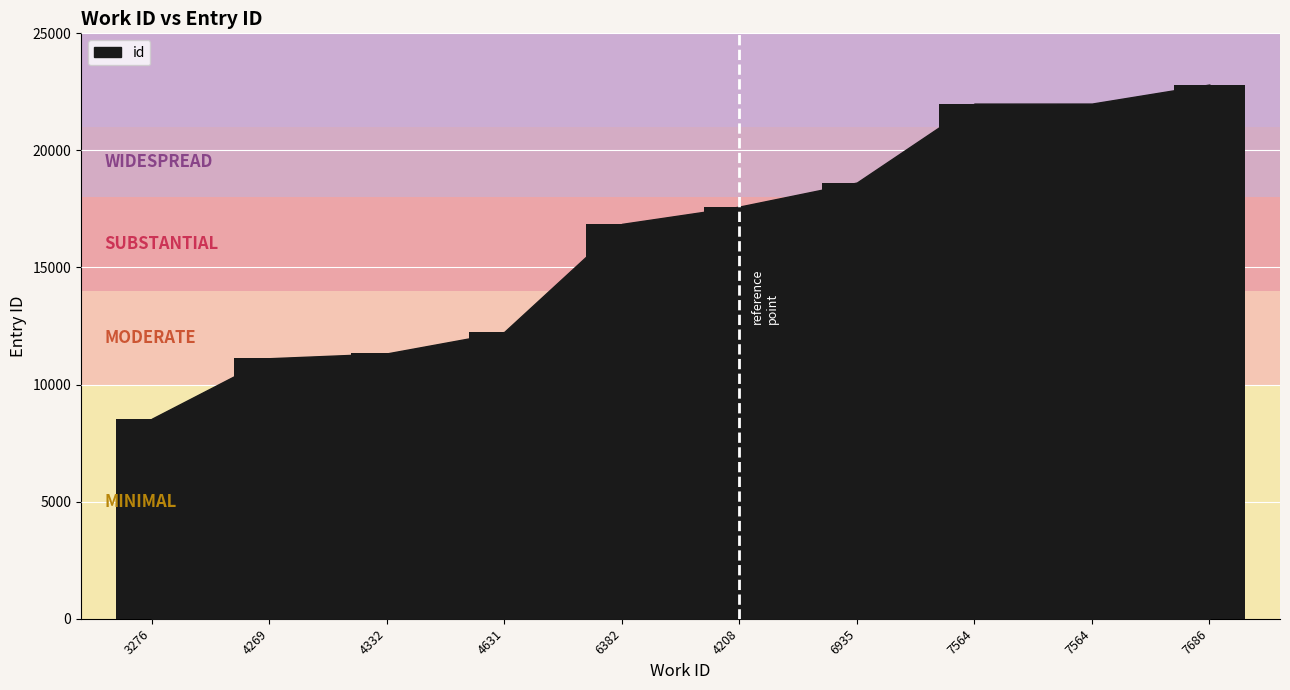

At which label does the data first exceed 17600?

6935